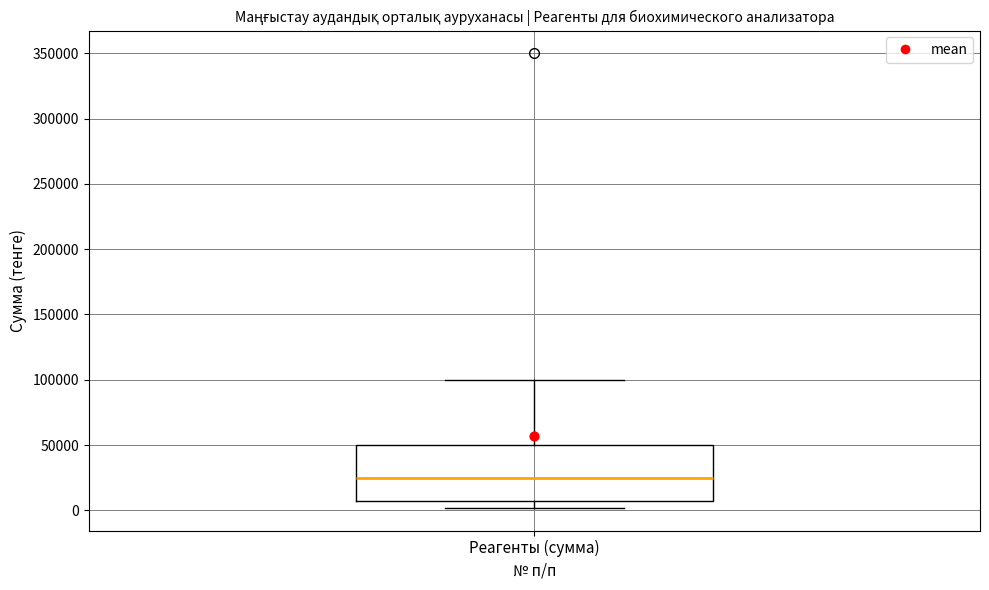

Read this box plot against the y-axis: the position of the median line, the range covered by the box, and the ends of both whiskers. The values are not printed on the chart, so give them approximately, as read against the axis.

median 25000, box 5000 to 50000, whiskers 0 to 100000